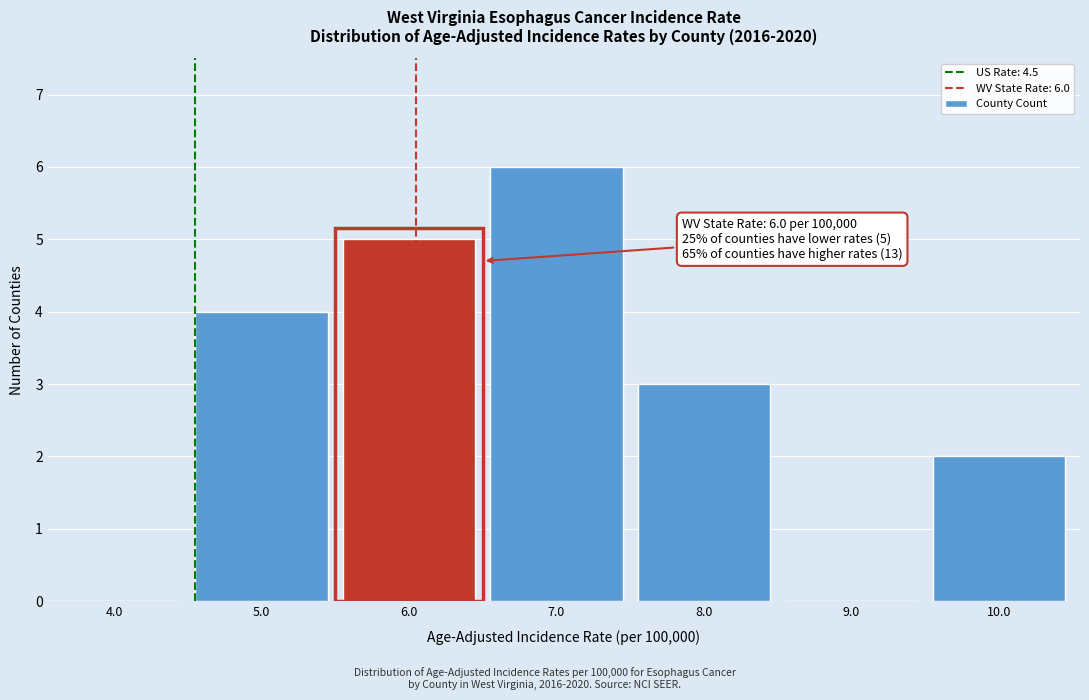

Which range on the x-axis has the tallest bar?

6.5 to 7.5